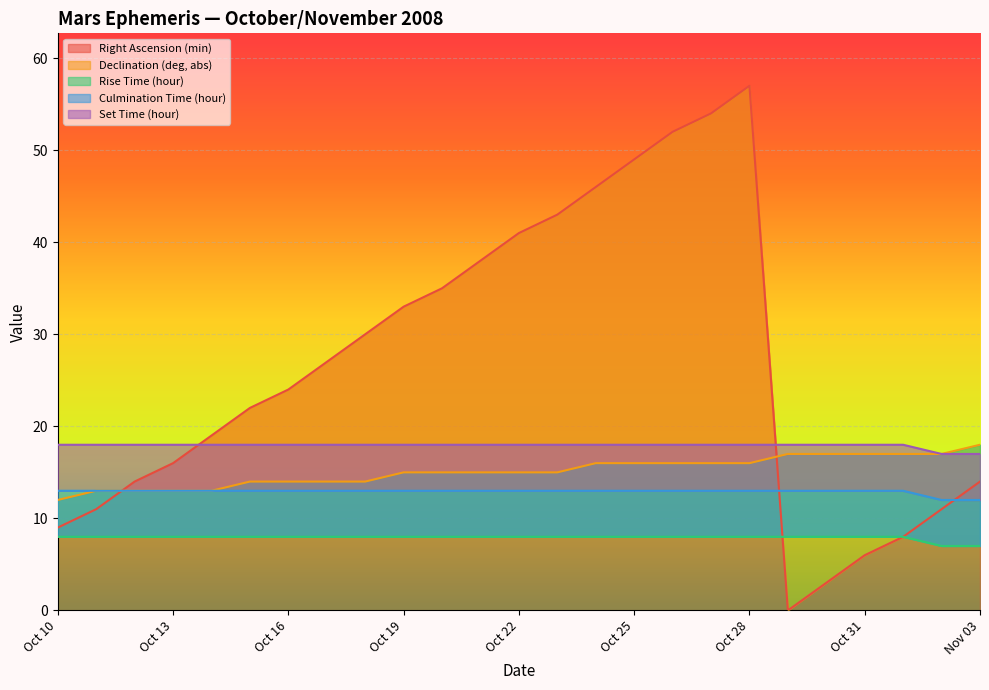

Where does the Right Ascension (min) series first go above 24?

Oct 17